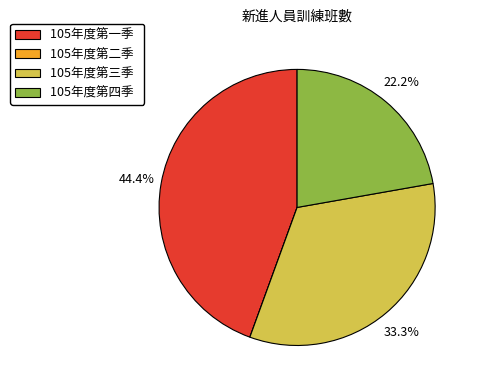

What is the ratio of the value at 105年度第三季 to the value at 105年度第四季?

1.5